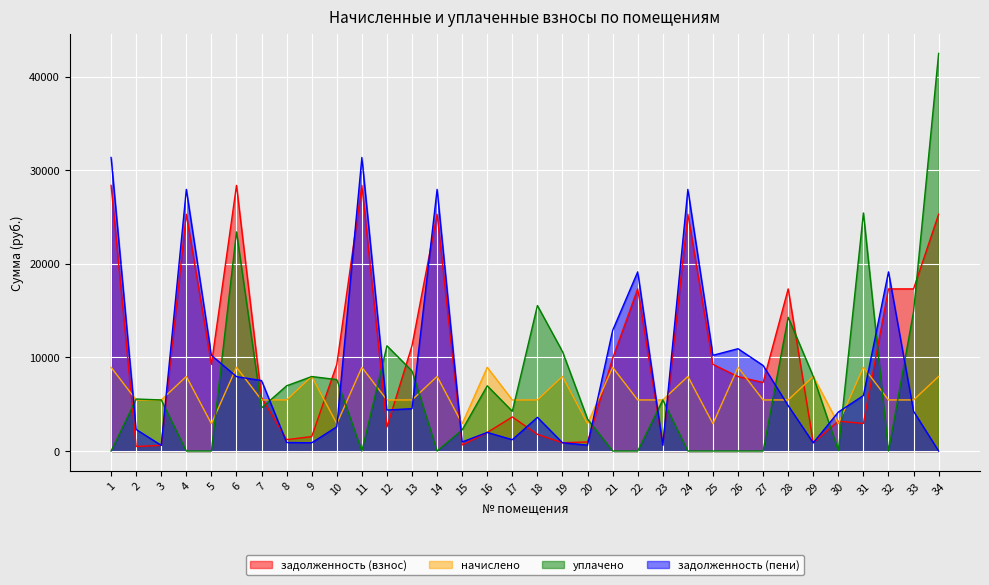

List the series in order of their peak value, lowest first.

начислено, задолженность (взнос), задолженность (пени), уплачено